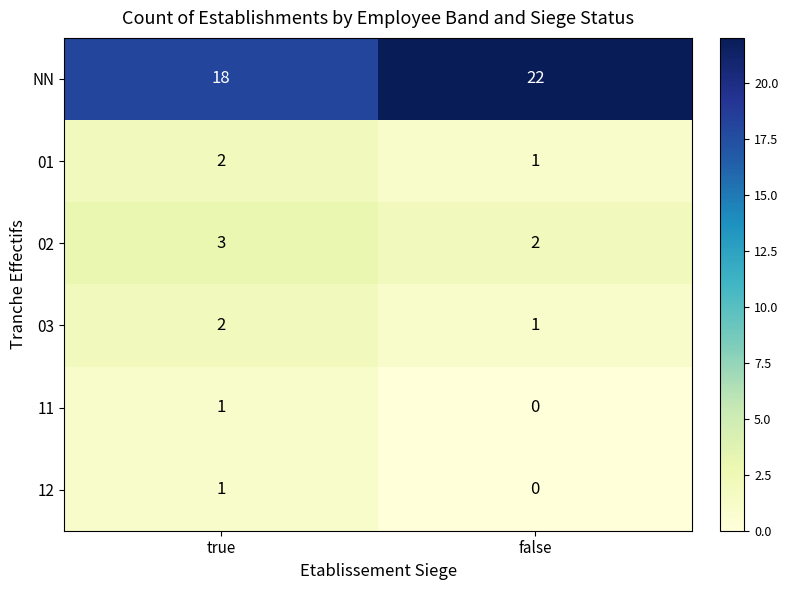

At how many categories does at least one series exceed 16?

2